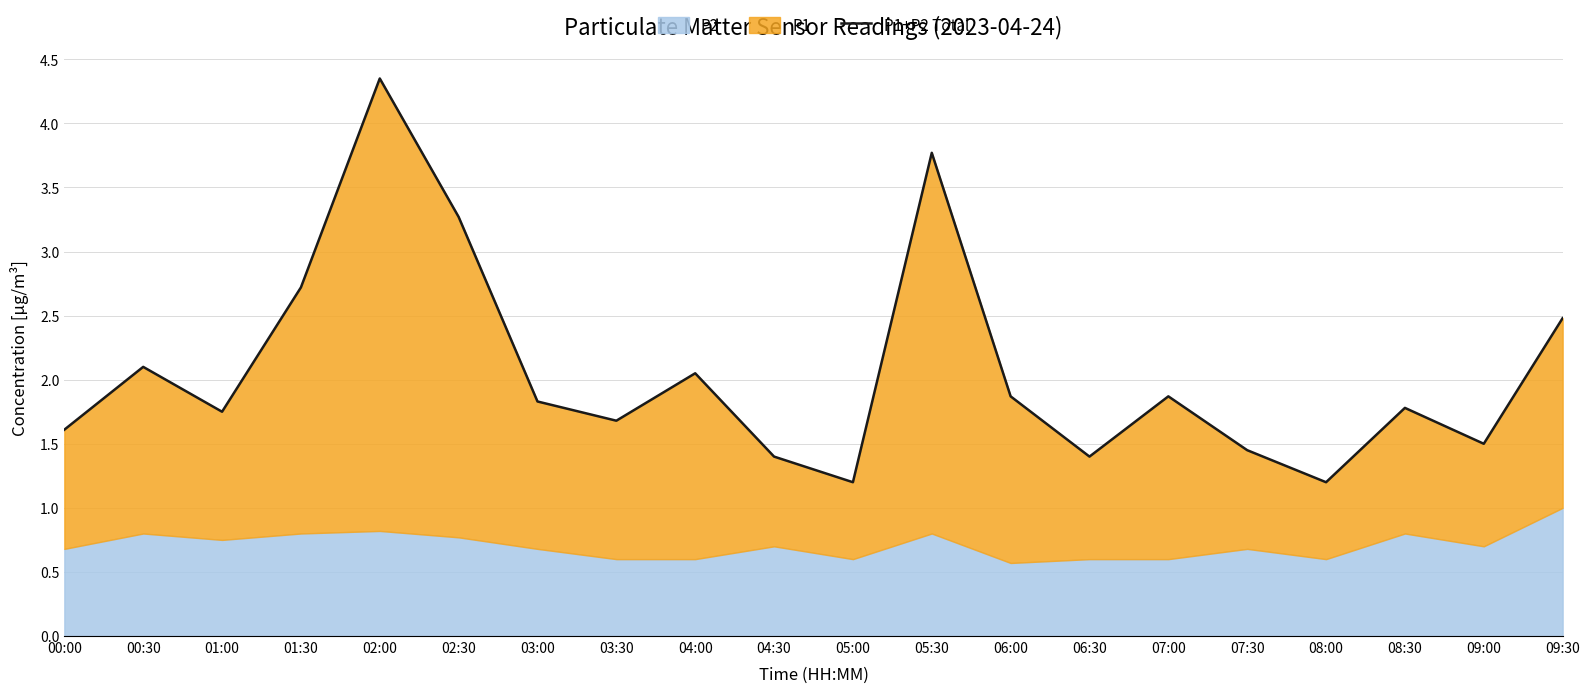

List the labels in order of value, largest first.

02:00, 05:30, 02:30, 01:30, 09:30, 00:30, 04:00, 06:00, 07:00, 03:00, 08:30, 01:00, 03:30, 00:00, 09:00, 07:30, 04:30, 06:30, 05:00, 08:00